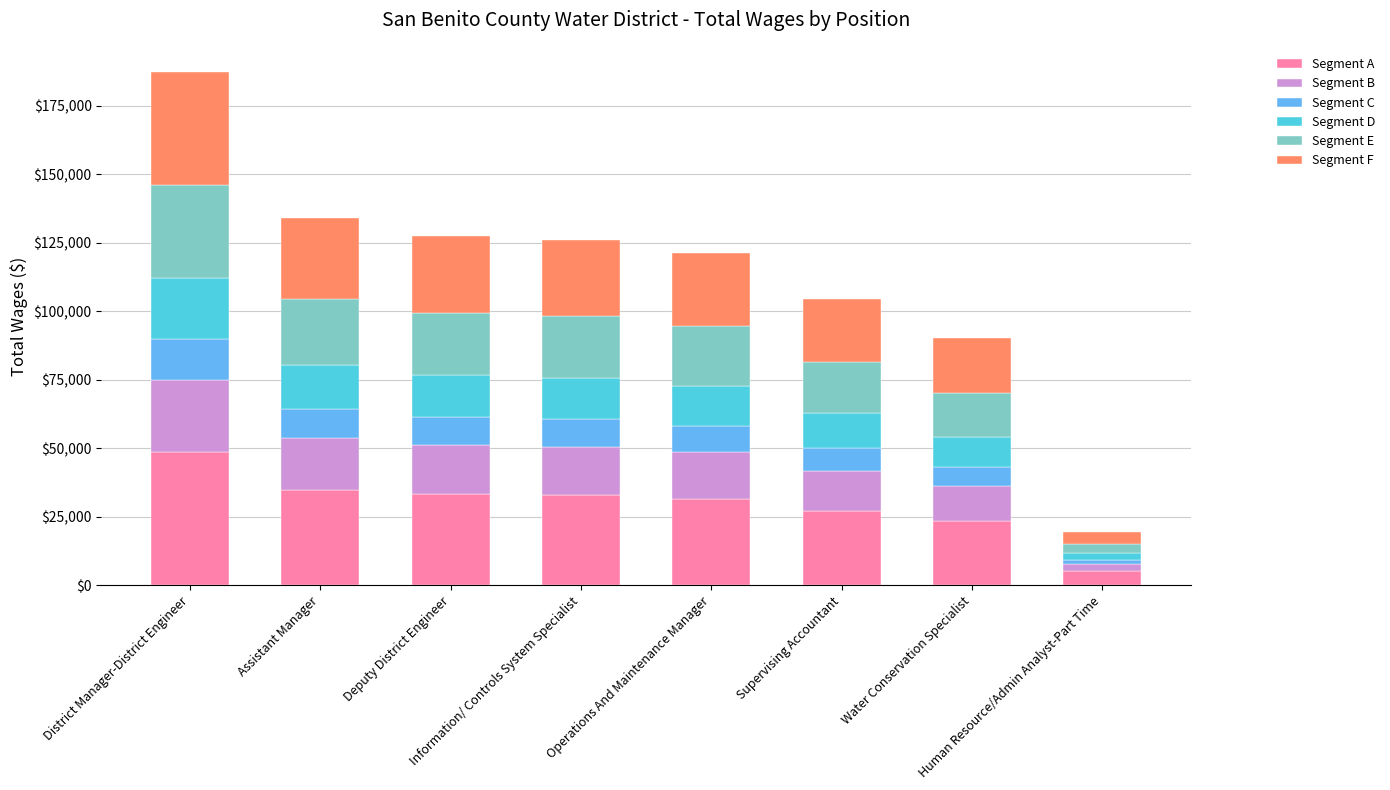

What is the minimum value for Segment A?

5012.0